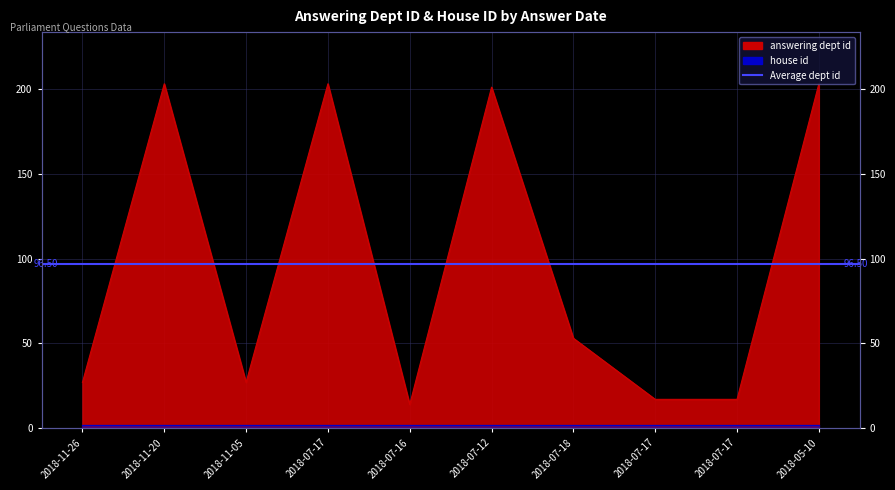

What is the label of the 5th point from the left?

2018-07-16